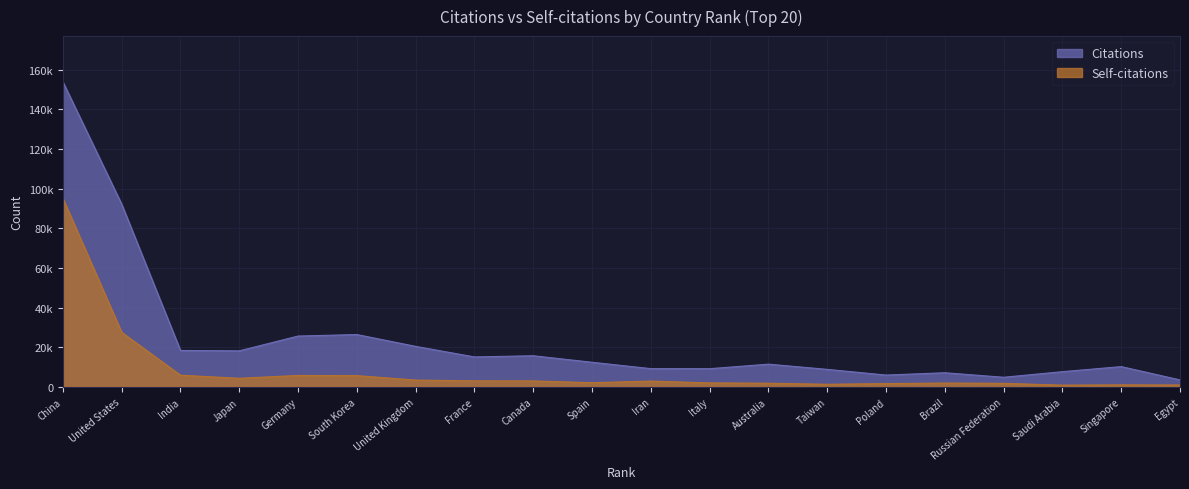

What is the total value across all series at Canada?

18799